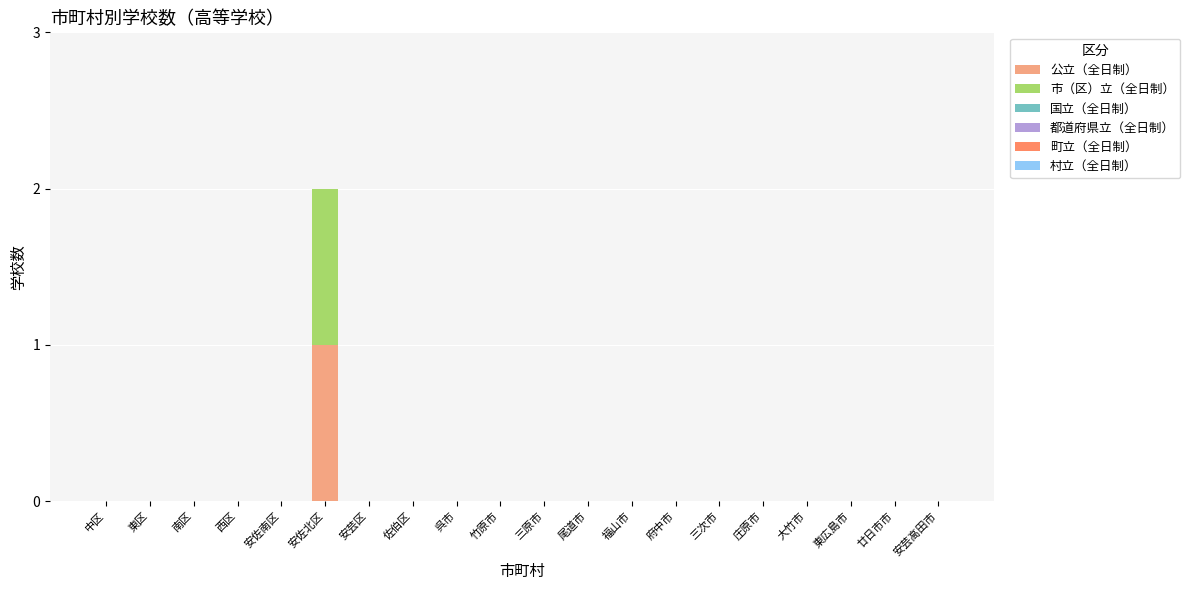

Which category has the highest value in the 公立（全日制） series?

安佐北区